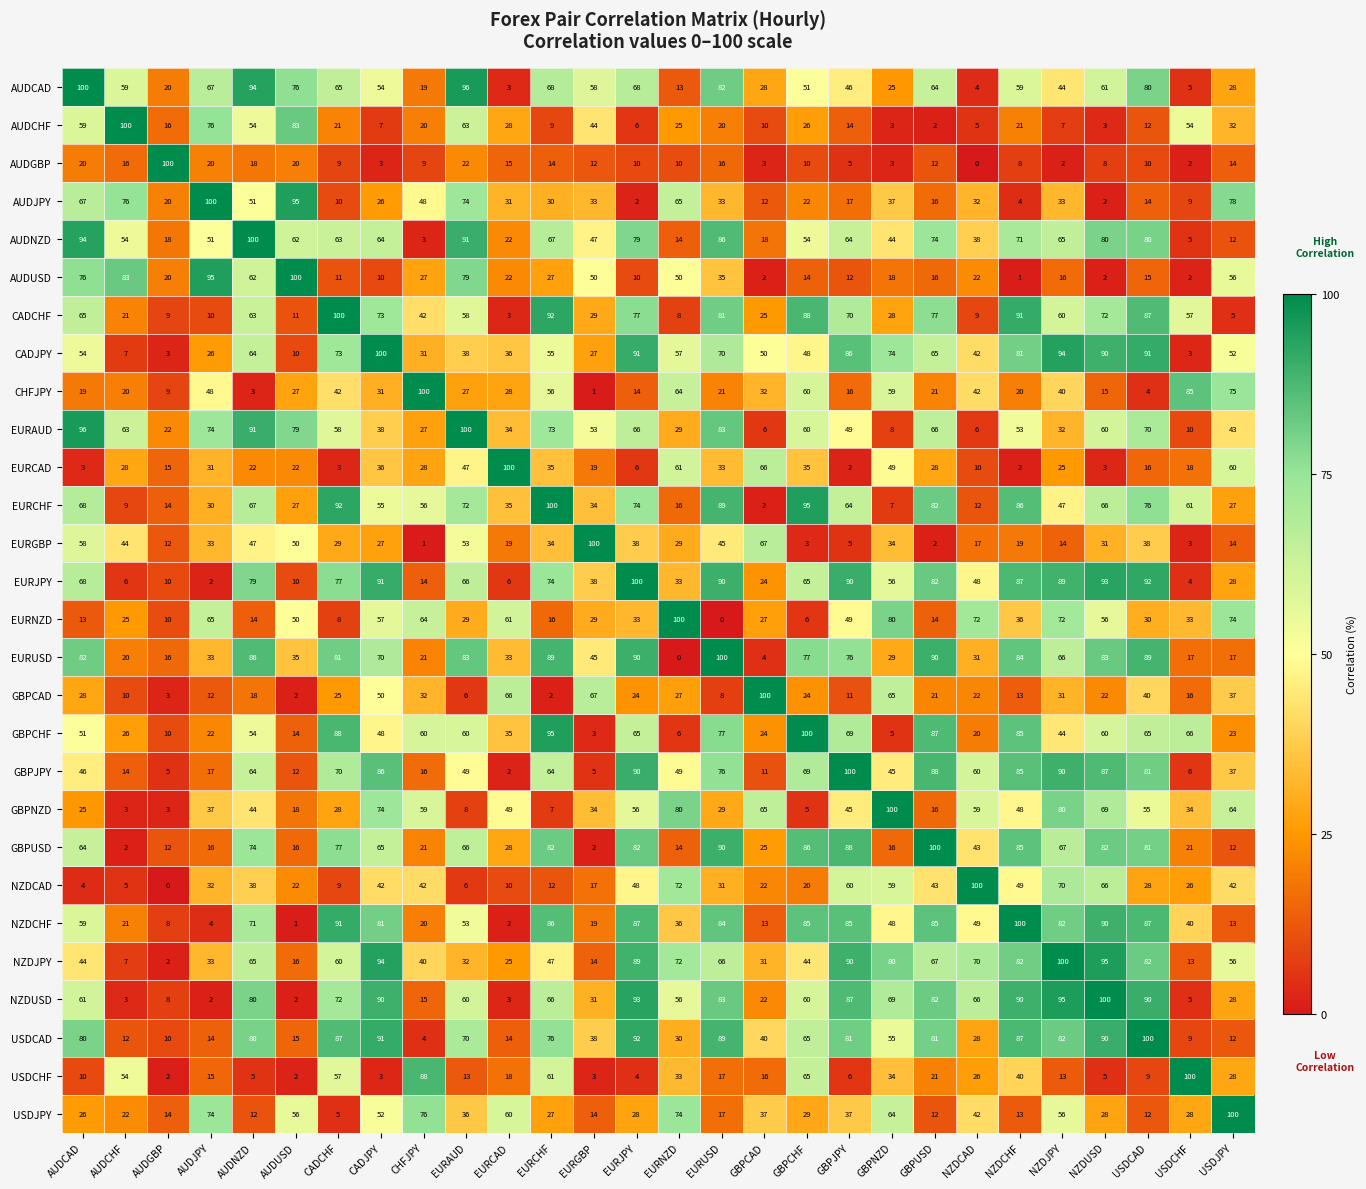

Which series has the largest total across all categories?

EURUSD